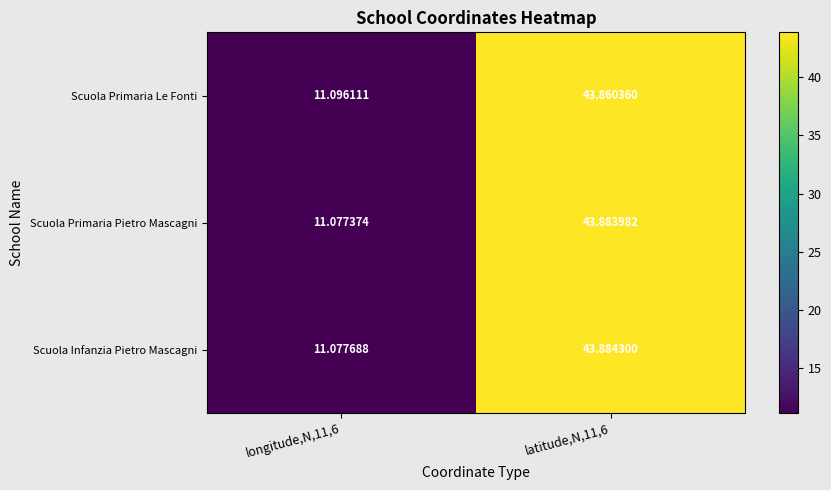

Between longitude,N,11,6 and latitude,N,11,6, which series saw the biggest shift?

Scuola Infanzia Pietro Mascagni